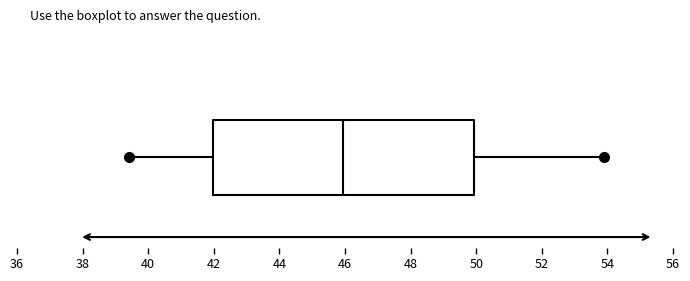

Transcribe this box plot: give where the median line is, the range the box spans, and where the two whiskers end, as read against the x-axis. The values are not printed on the chart, so give them approximately, as read against the axis.

median 46.0, box 42.0 to 50.0, whiskers 39.4 to 54.0